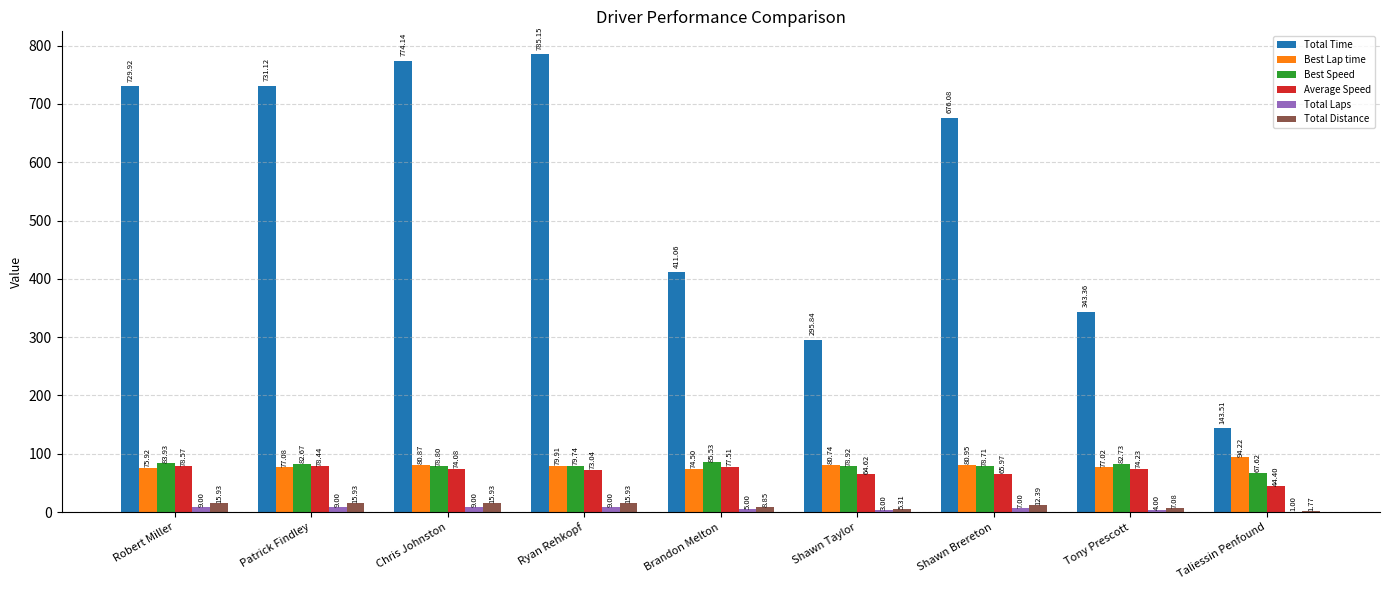

Count the number of data series in this chart.

6